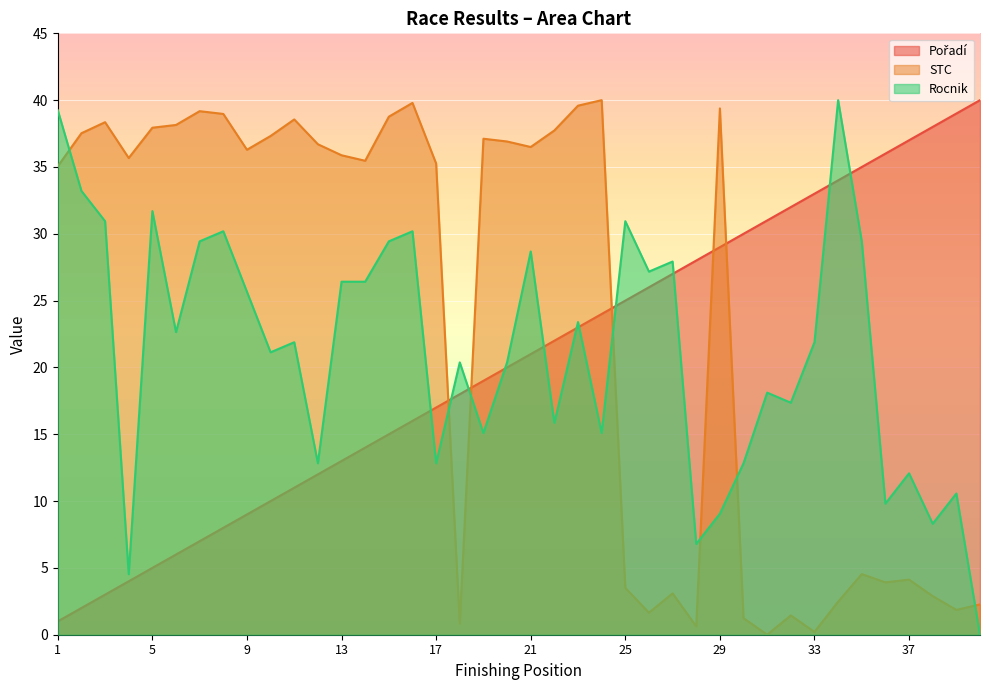

How many interior local peaks does the STC series have?

11